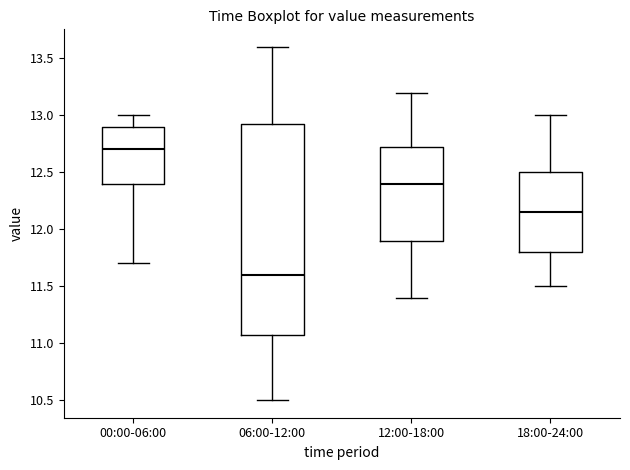

Which box's median line is the lowest?

06:00-12:00